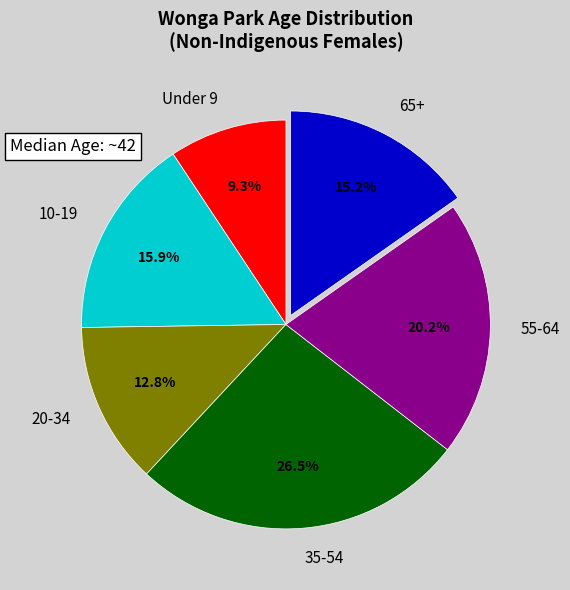

Approximately how many times larger is the value at 20-34 compared to 55-64?

0.6